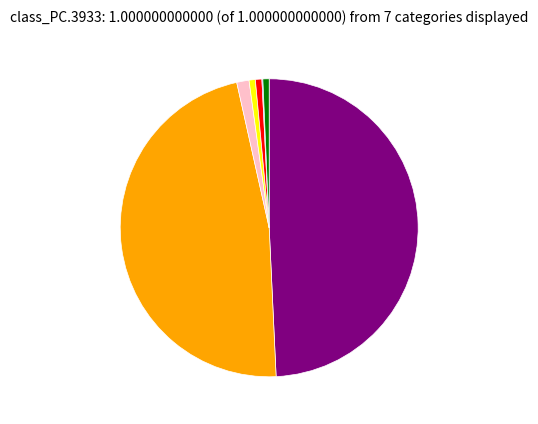

Is there a majority slice in this chart?

No